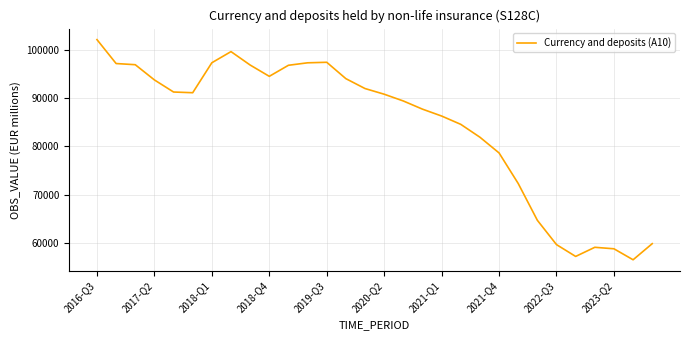

What is the greatest value displayed?

102156.5